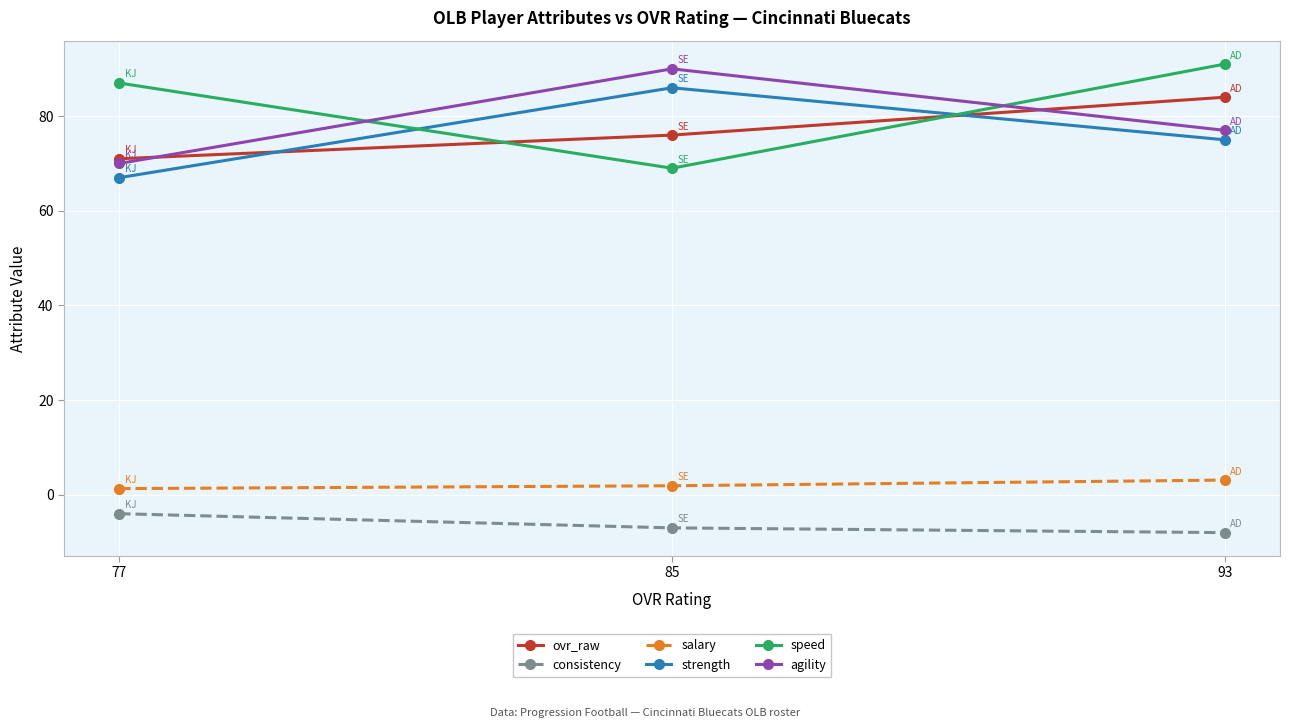

How many data points does each series have?

3